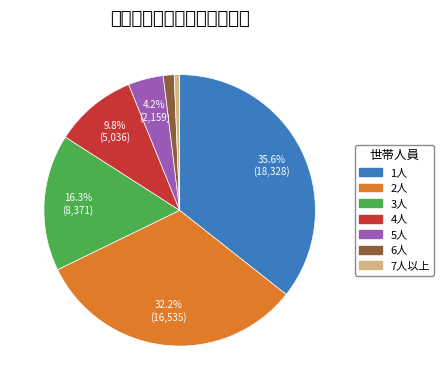

Rank the categories by value from lowest to highest.

7人以上, 6人, 5人, 4人, 3人, 2人, 1人